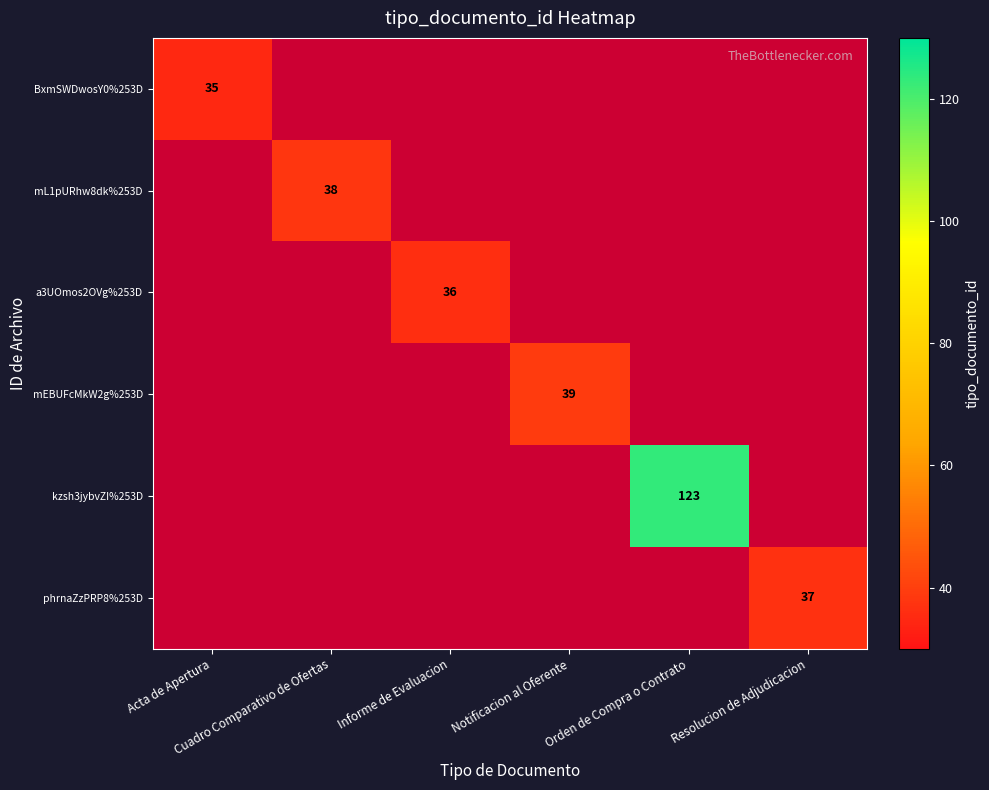

Which series has the largest range (max minus min)?

kzsh3jybvZI%253D